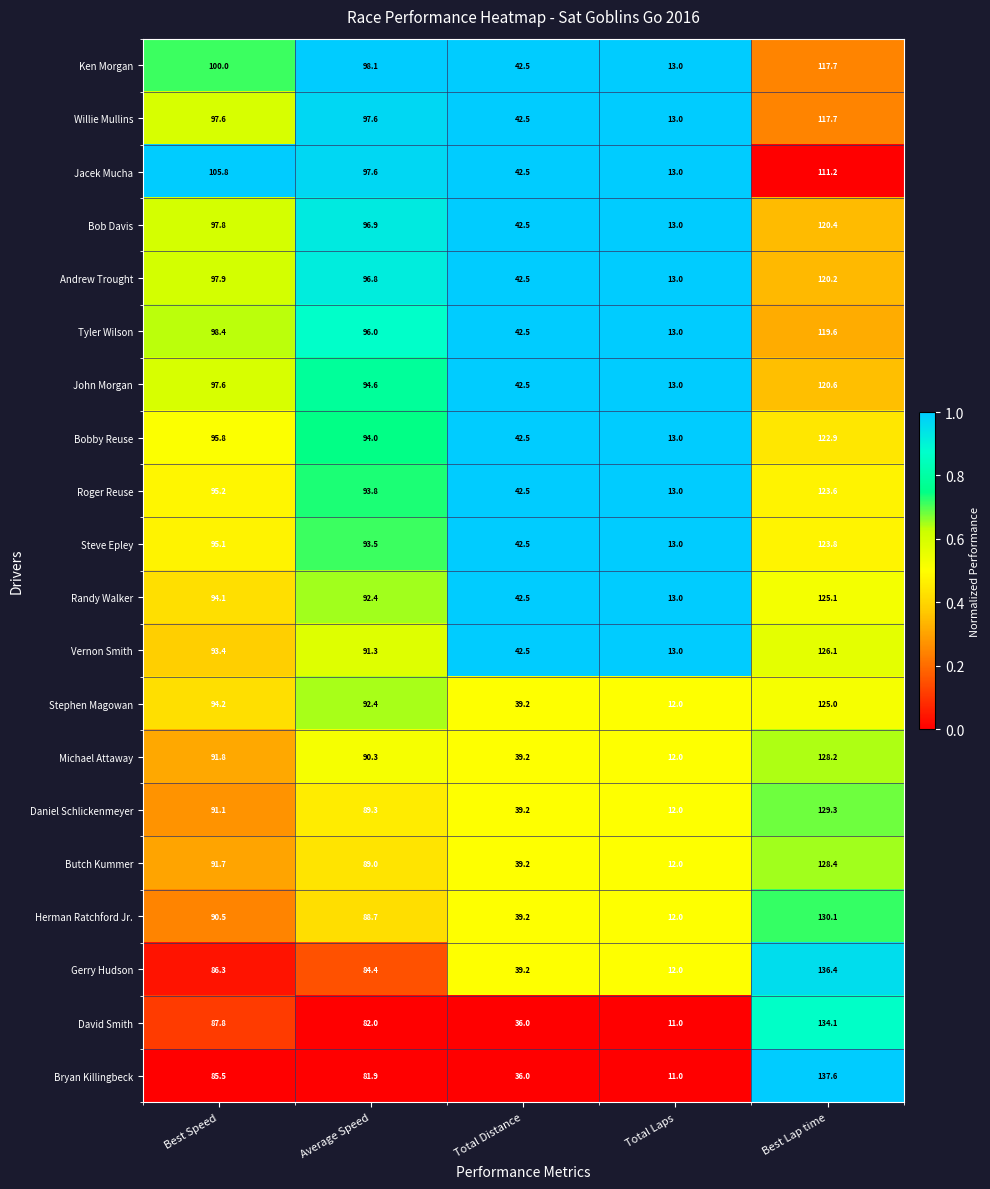

Read the Roger Reuse value at Best Lap time.

123.6